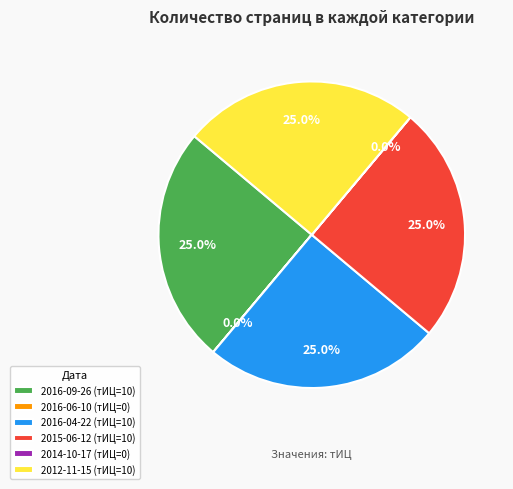

Is 2012-11-15 (тИЦ=10) the majority of the pie?

No